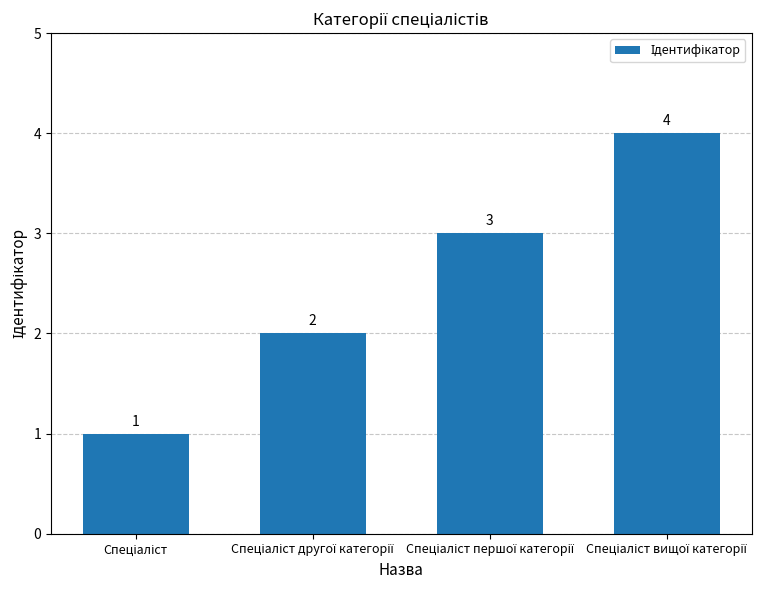

How many values are between 2 and 4?

3